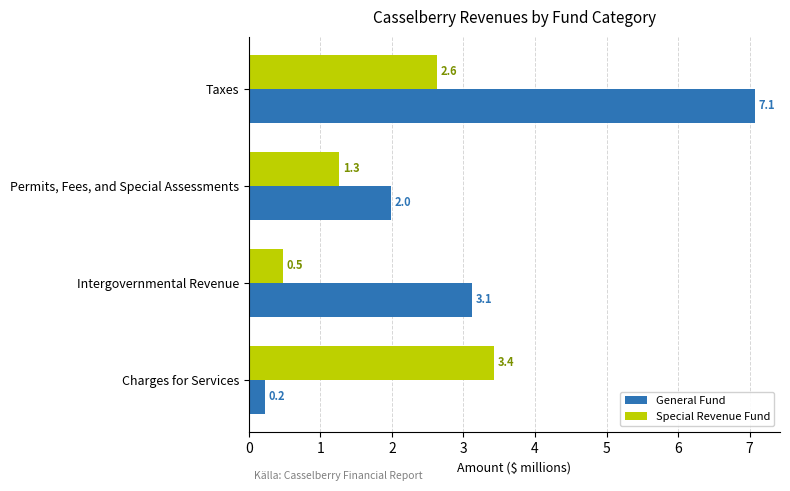

Count the number of categories in the chart.

4